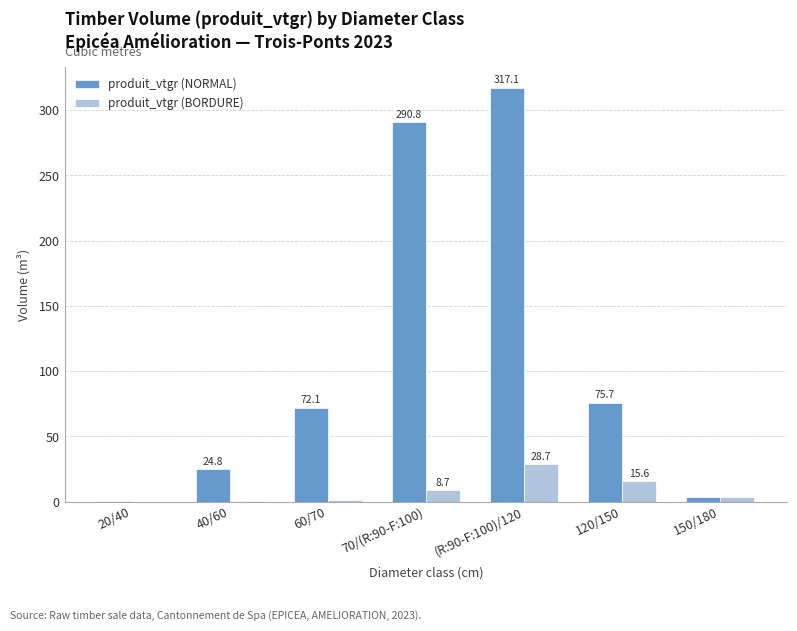

What is the average value of the produit_vtgr (NORMAL) series?

112.1